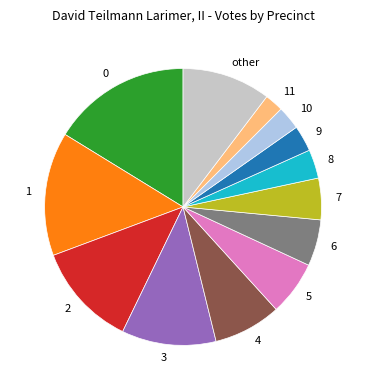

Combined, do 5 and 1 account for over 50%?

No